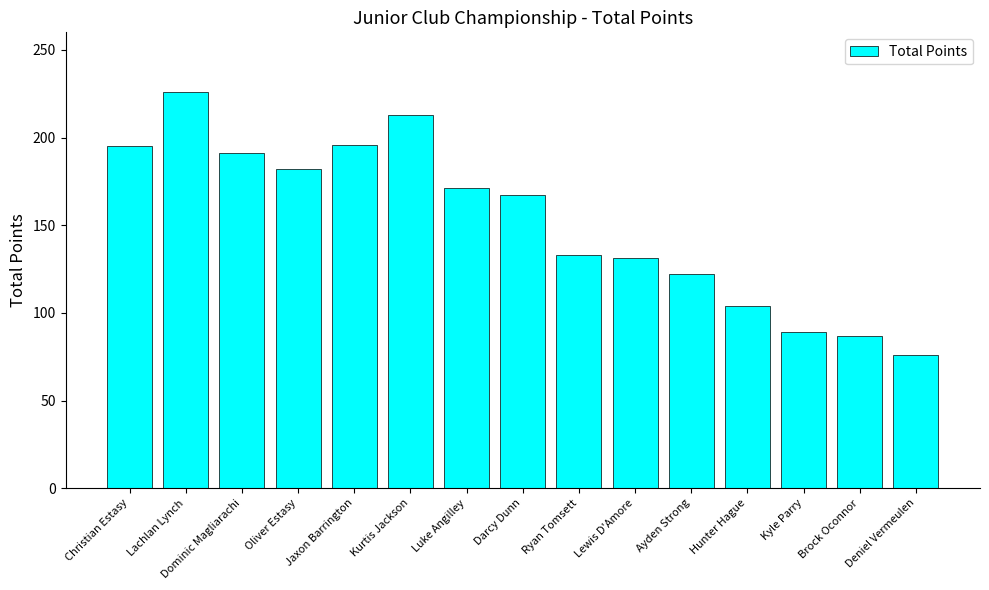

Is it true that the value at Kurtis Jackson is 287.4?

False